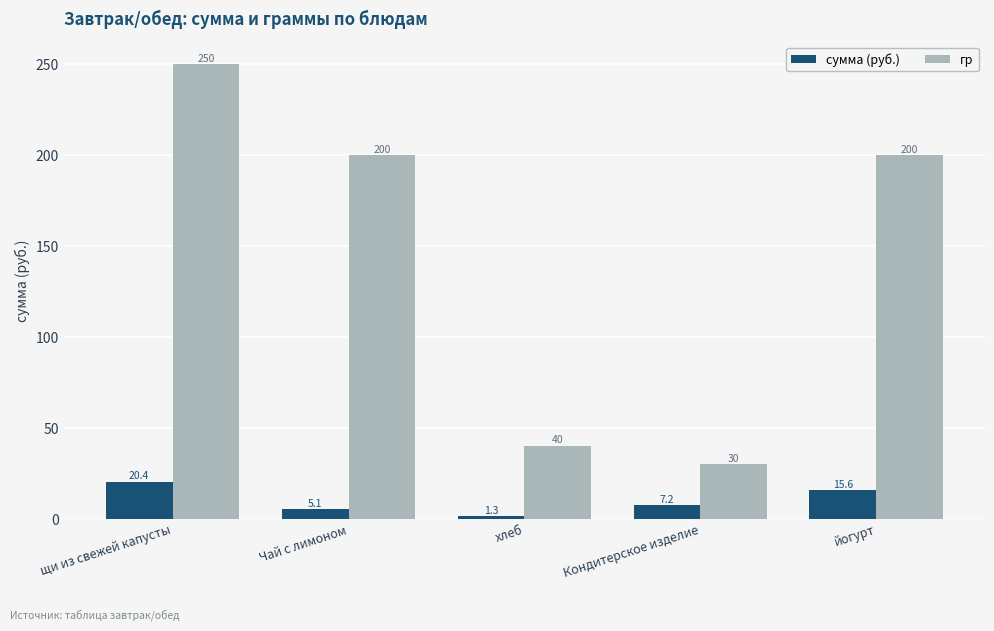

What is the difference between the second highest and second lowest values in the гр series?

160.0